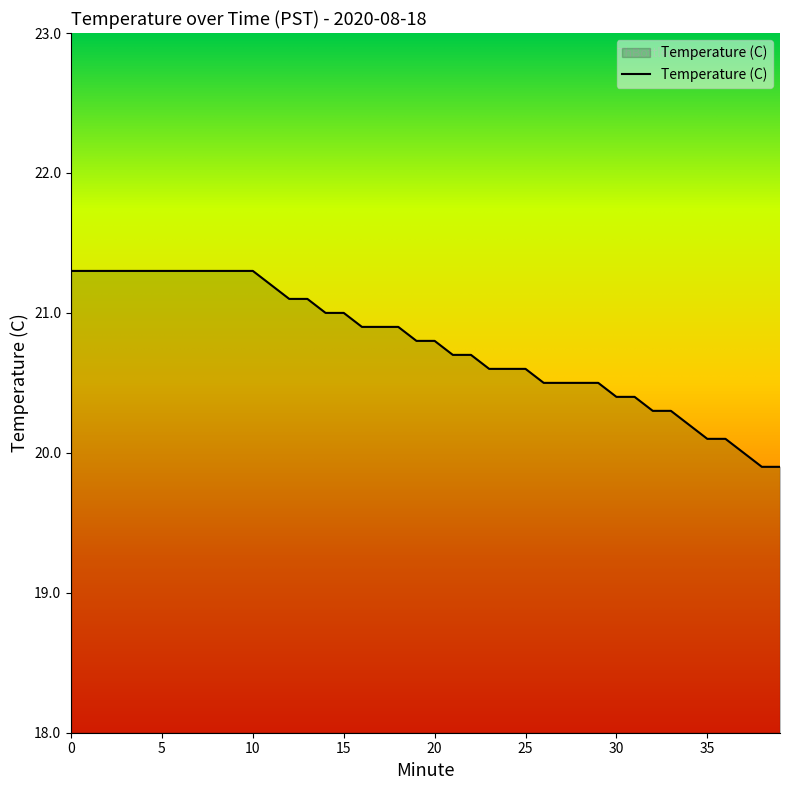

What is the smallest value displayed?

19.9